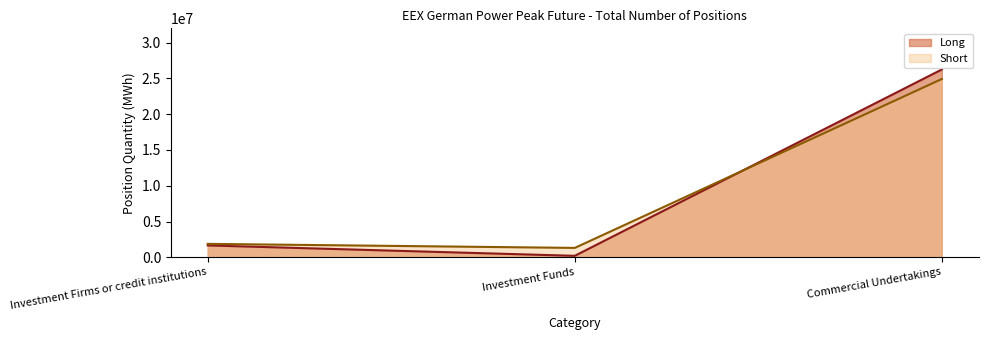

Reading left to right, transcribe all the data shown in this chart.

Long: 1662684	209388	26250924
Short: 1879908	1315812	24918852